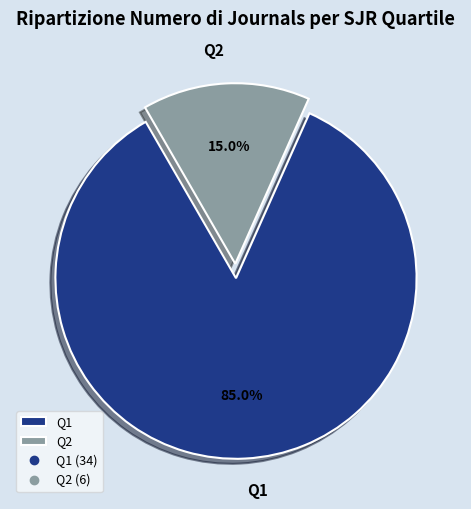

What is the largest slice in the pie chart?

Q1